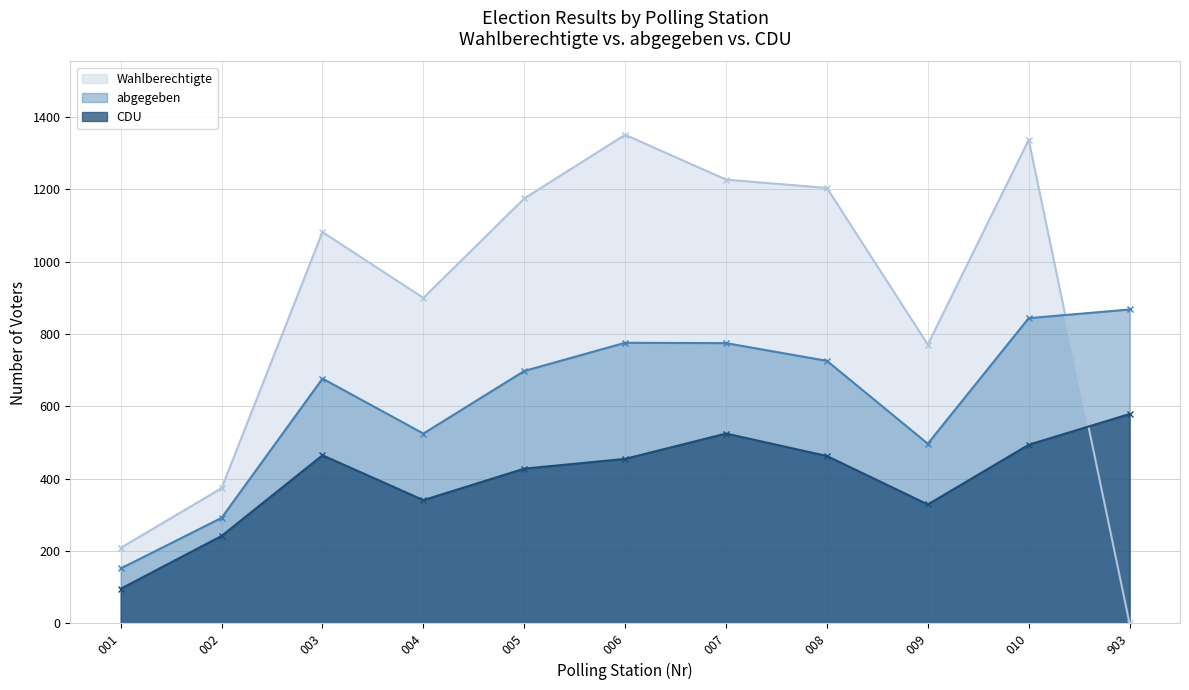

Between 007 and 009, which series saw the biggest shift?

Wahlberechtigte